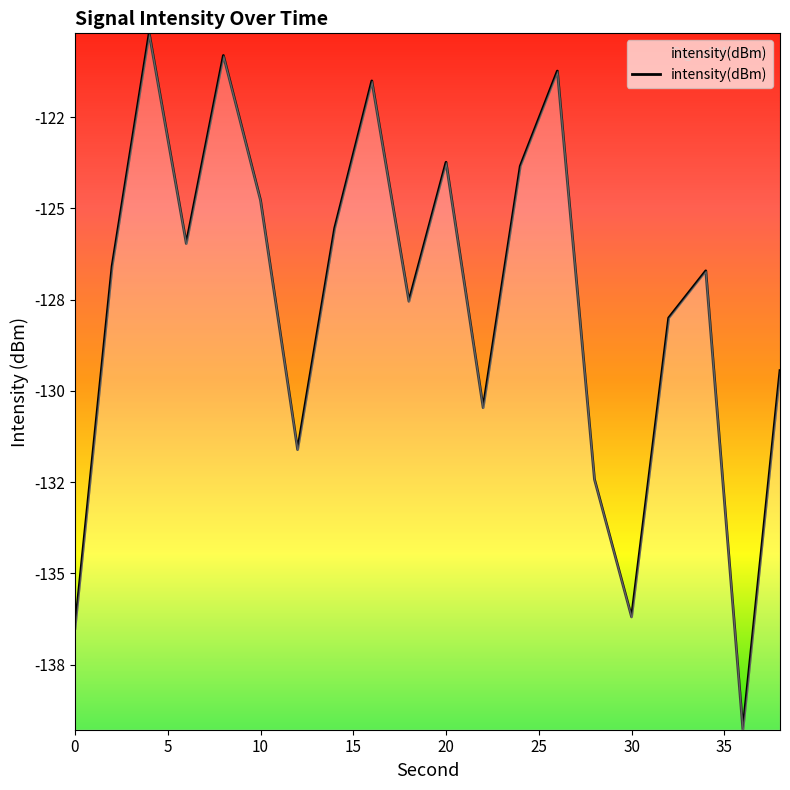

Is this an area chart (filled region under the line)?

Yes